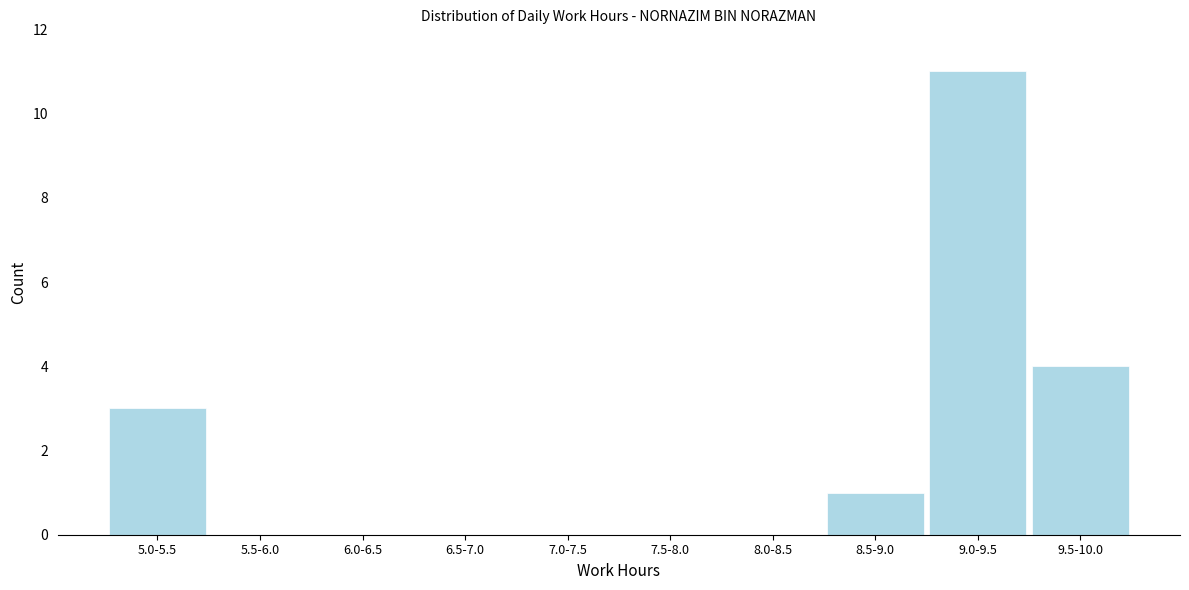

Reading right to left, list all the values displayed in this chart.

9.5-10.0=4	9.0-9.5=11	8.5-9.0=1	8.0-8.5=0	7.5-8.0=0	7.0-7.5=0	6.5-7.0=0	6.0-6.5=0	5.5-6.0=0	5.0-5.5=3